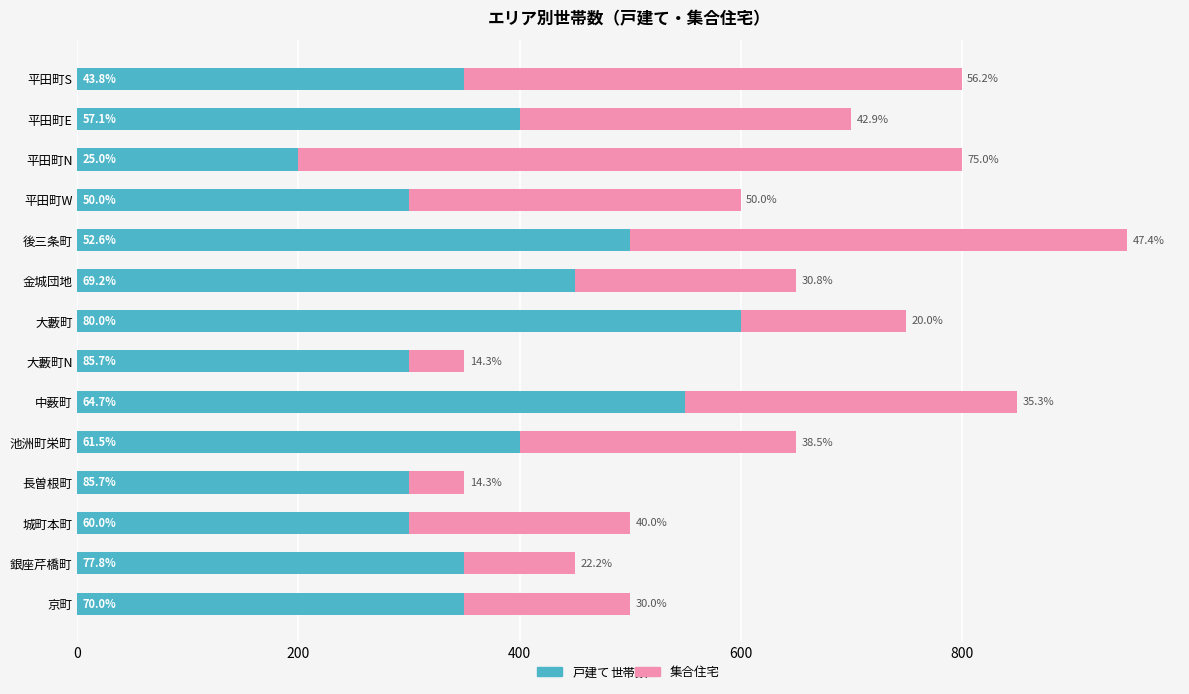

What are all the series names shown in the legend?

戸建て, 集合住宅